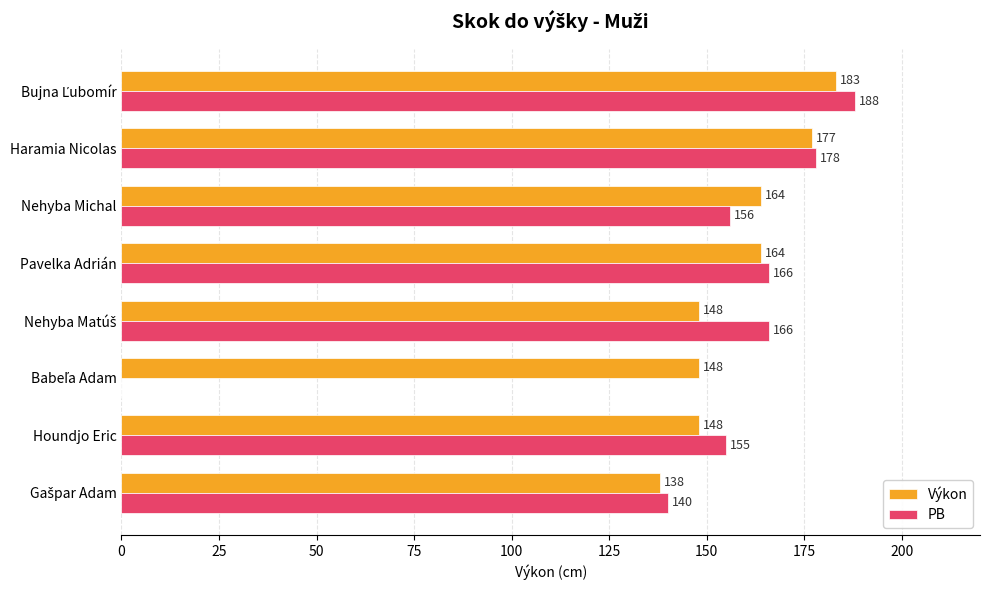

What is the sum of the PB values at Pavelka Adrián and Nehyba Michal?

322